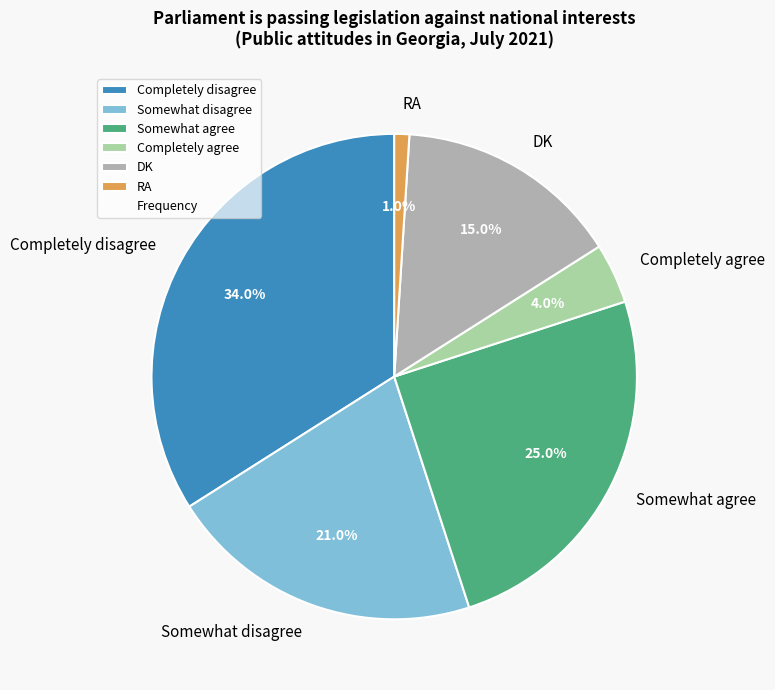

Combined, what portion of the pie is DK and Somewhat disagree?

36.0%